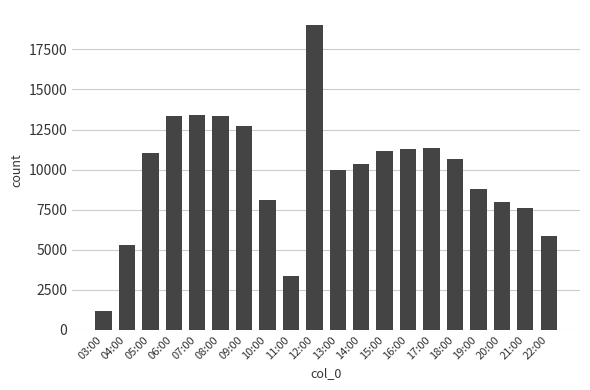

What is the sum of the values at 03:00 and 11:00?

4559